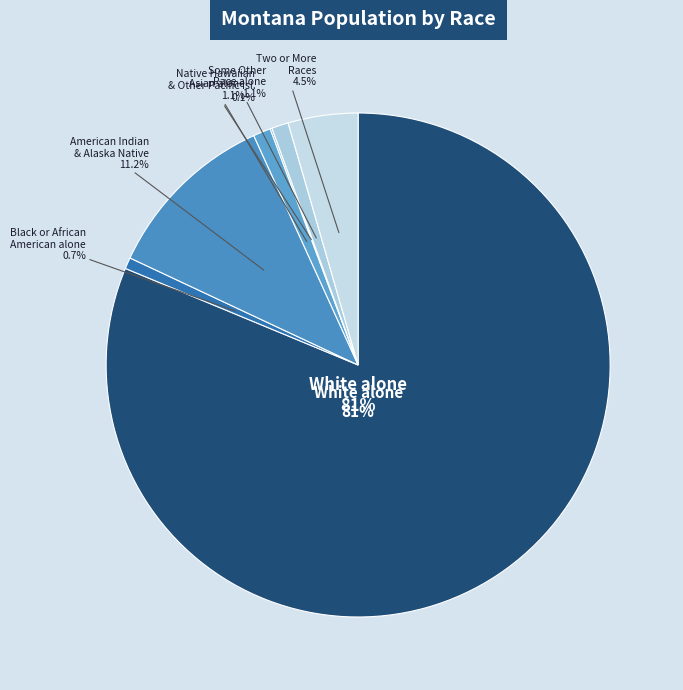

What is the largest slice in the pie chart?

White alone